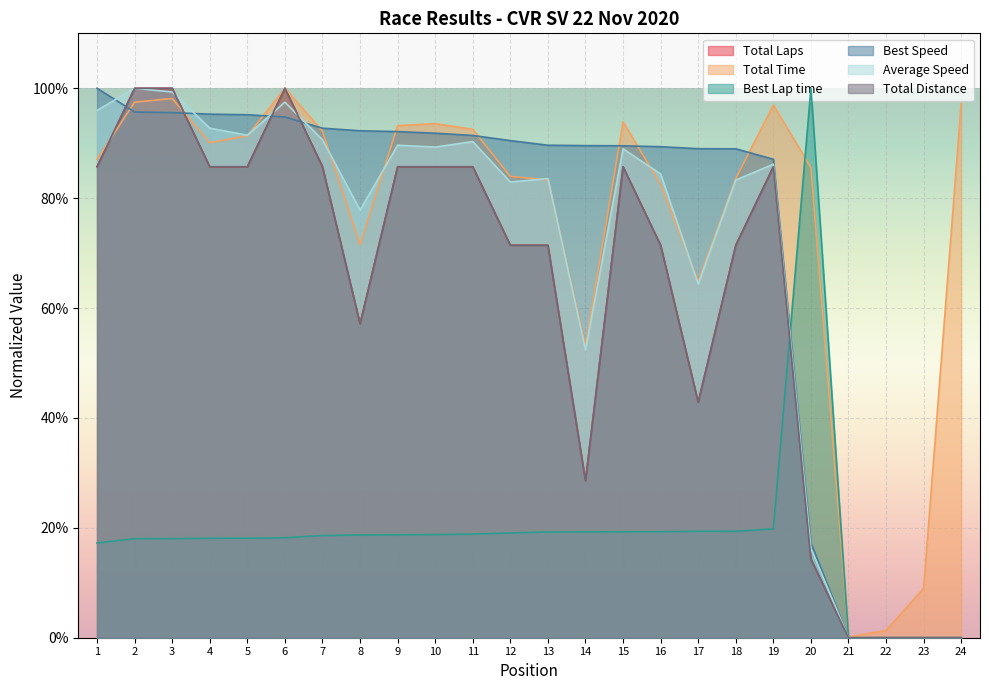

Where is Total Distance nearest to the value 0?

21